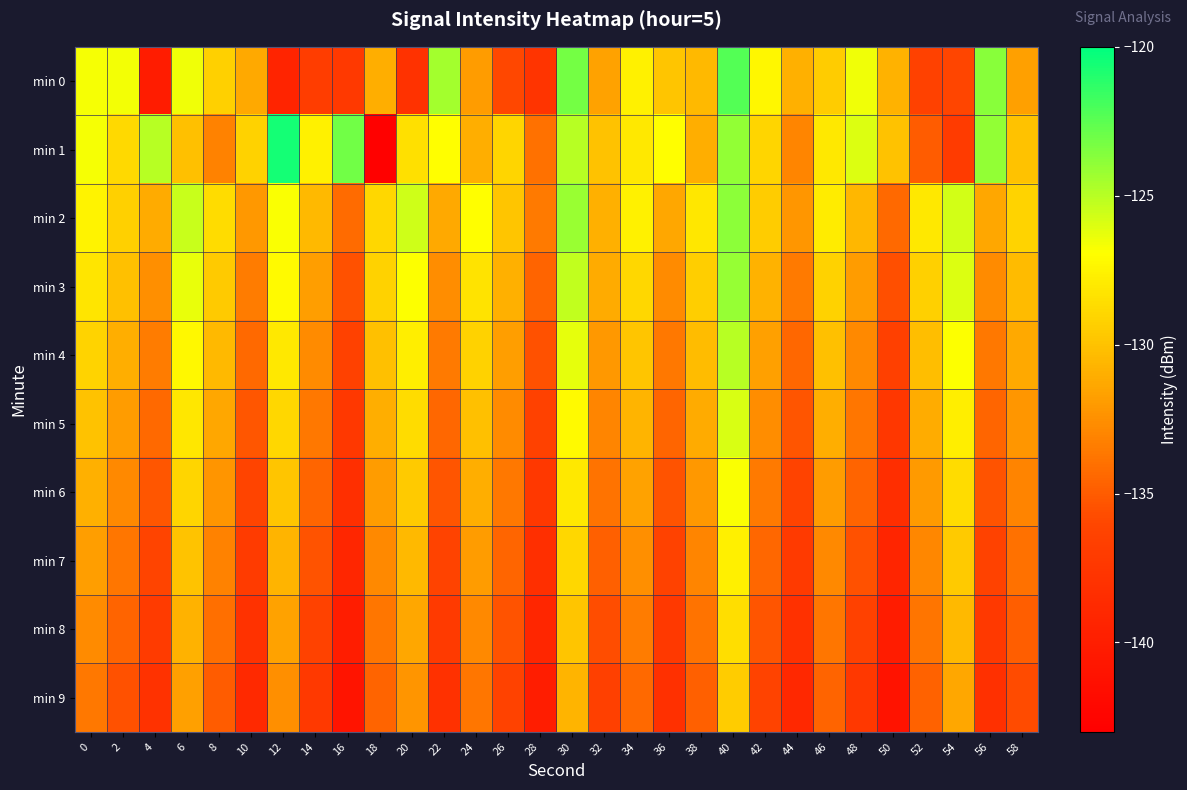

Which has a higher value, 52 or 30?

30